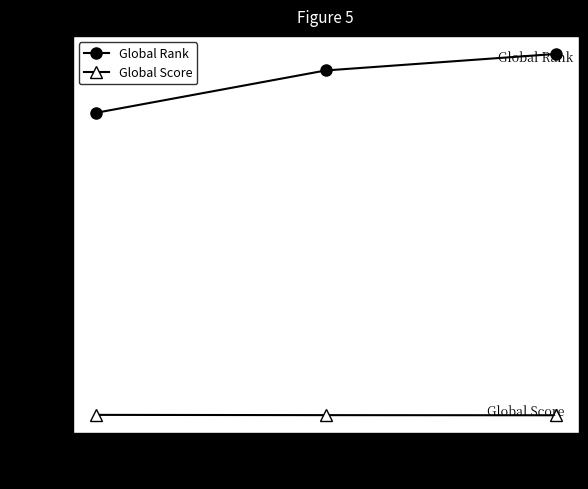

What is the total value across all series at 2?

7993